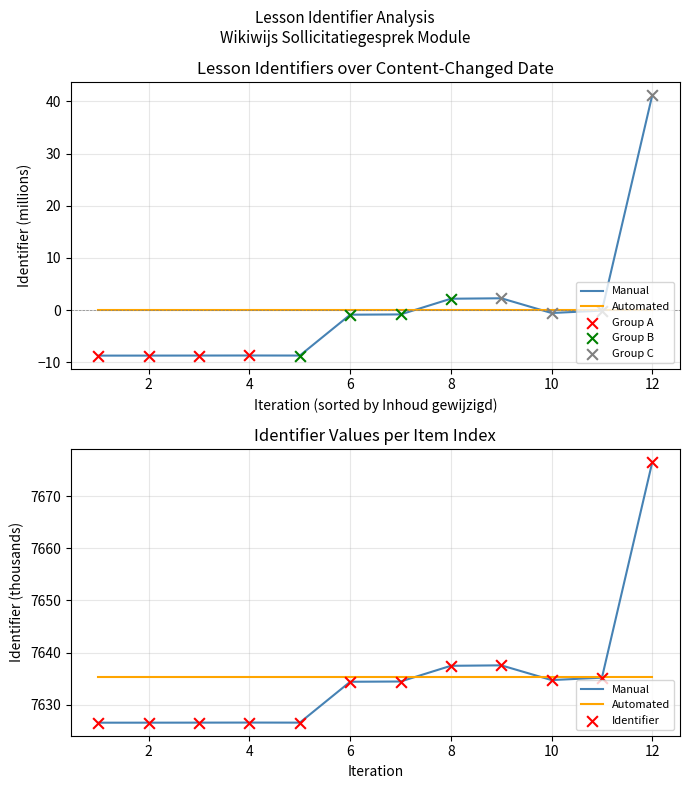

Which series contains the lowest Y value?

Manual